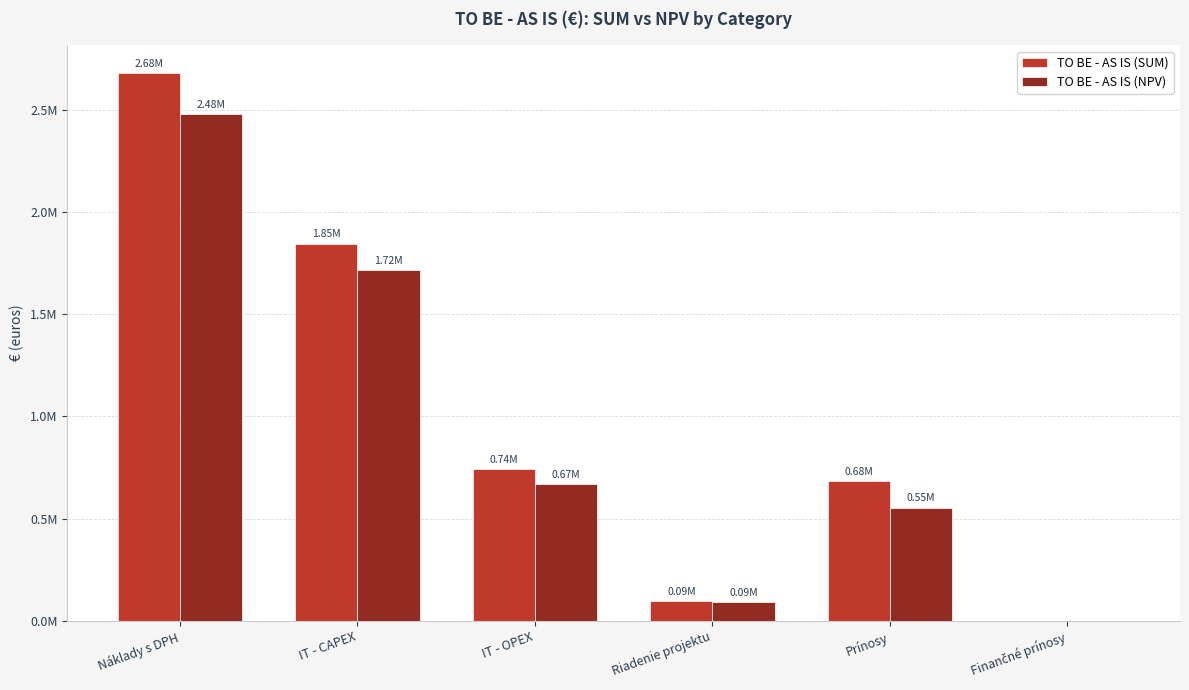

True or false: TO BE - AS IS (SUM) has a value of 3849622.9 at Náklady s DPH.

False